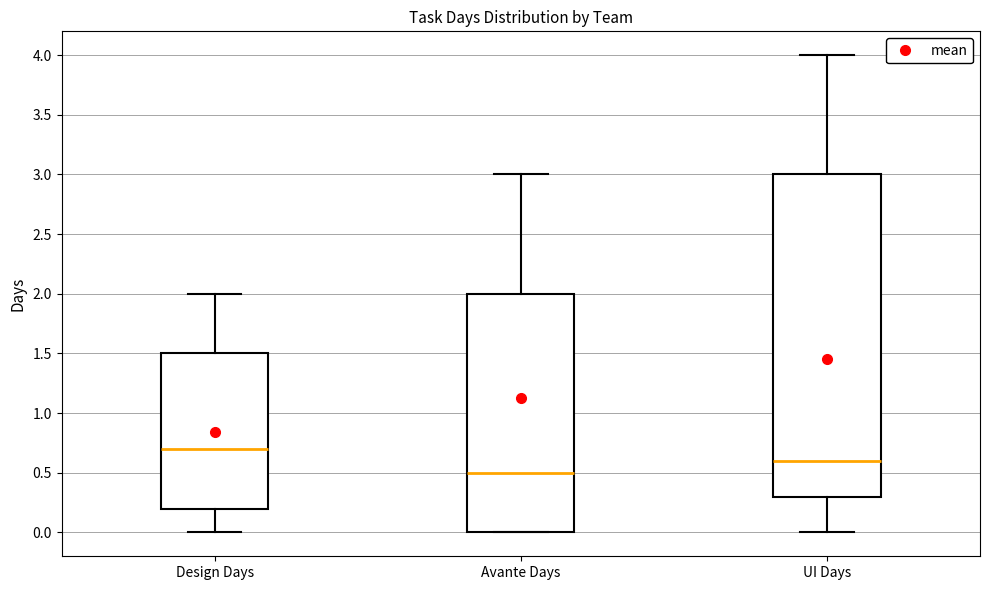

Comparing the boxes themselves (not the whiskers), which one is the tallest?

UI Days